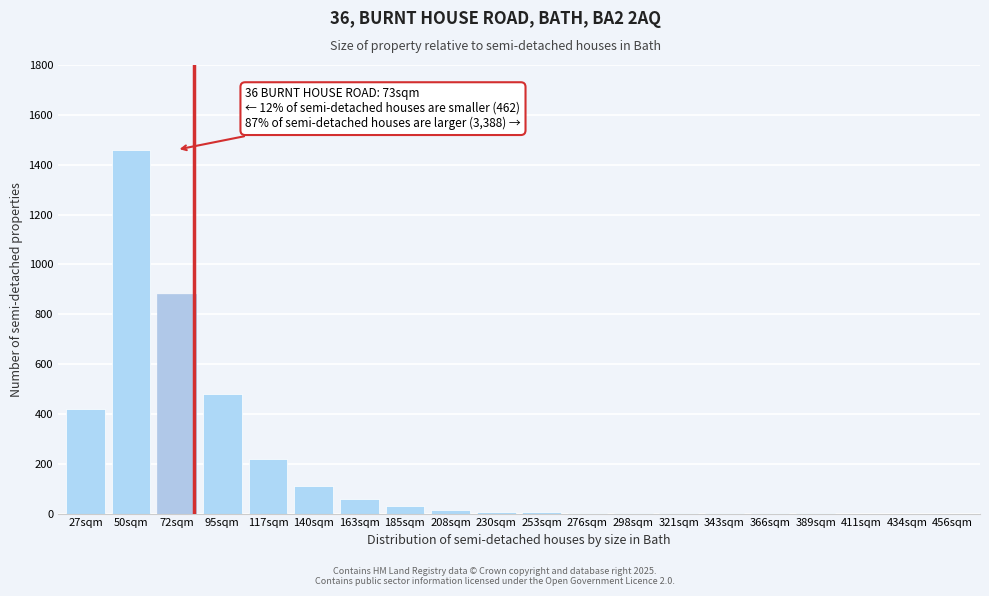

What is the greatest value displayed?

1460